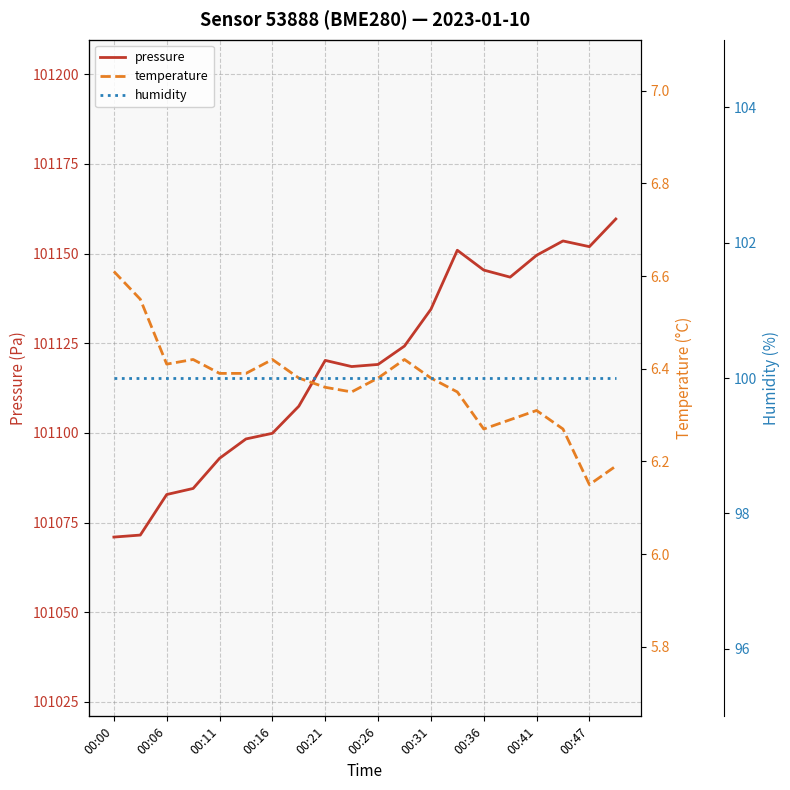

How many data points does each series have?

20